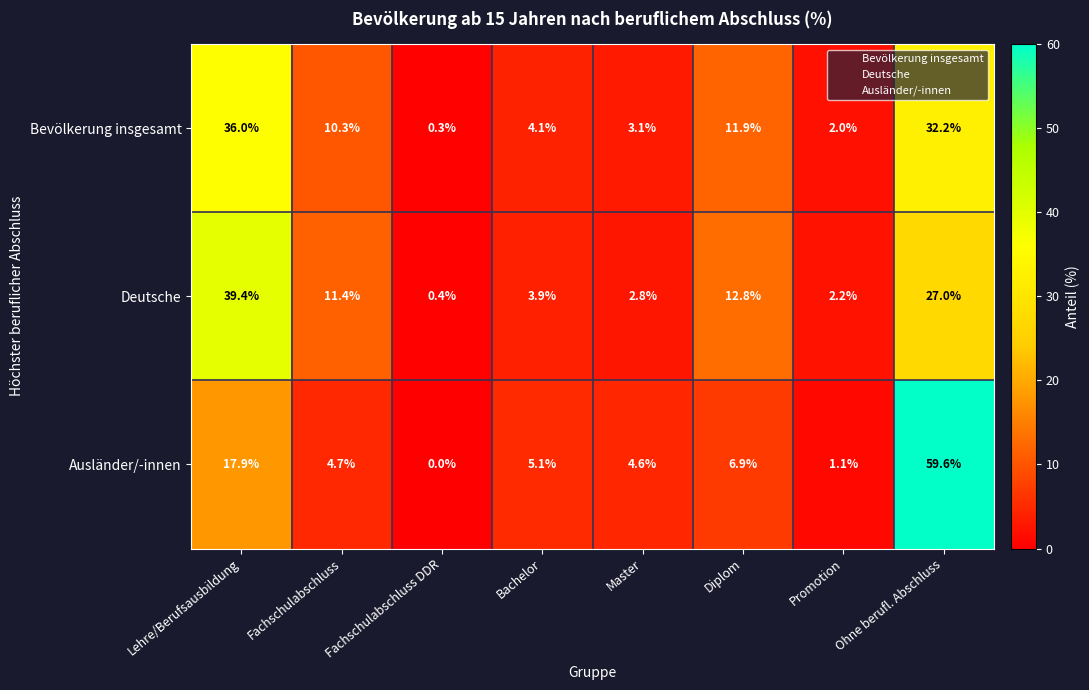

What is the difference between the maximum and minimum values in the Ausländer/-innen series?

59.6